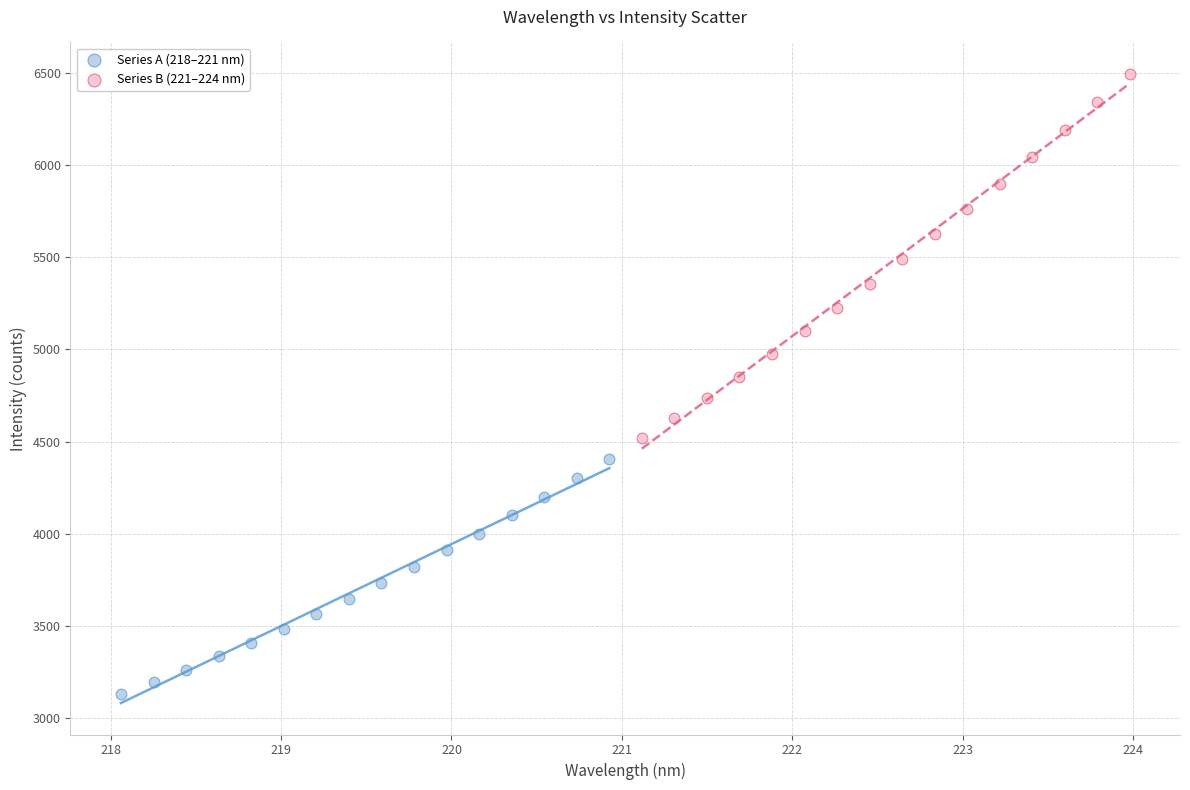

Which series has the largest Y range (max minus min)?

Series B (221–224 nm)